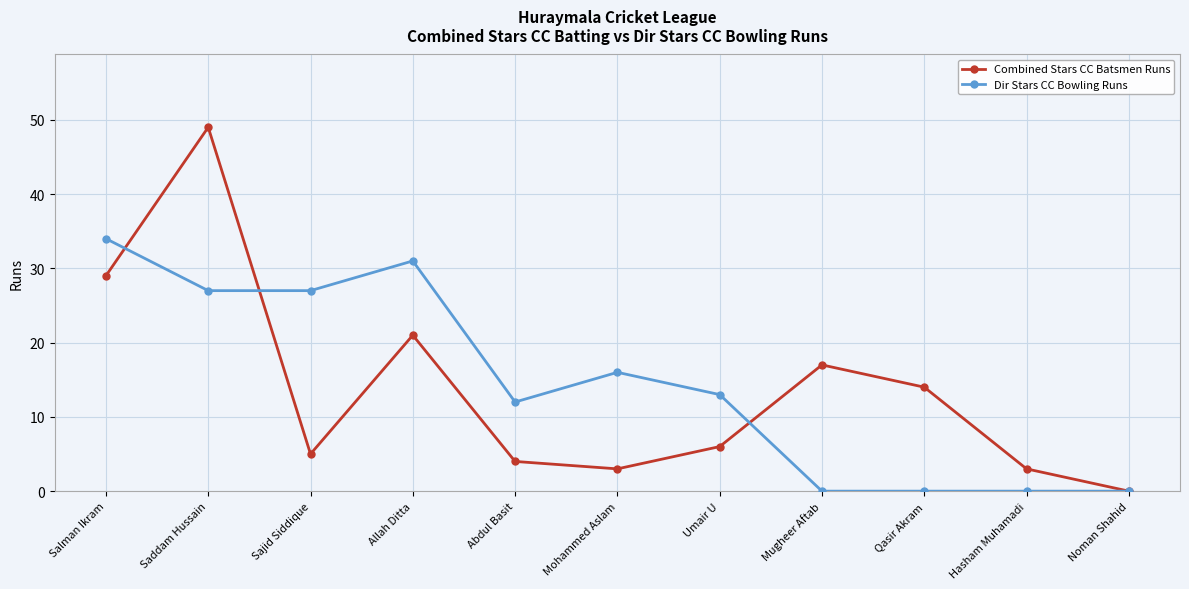

At Sajid Siddique, list the series in order from smallest to largest.

Combined Stars CC Batsmen Runs, Dir Stars CC Bowling Runs